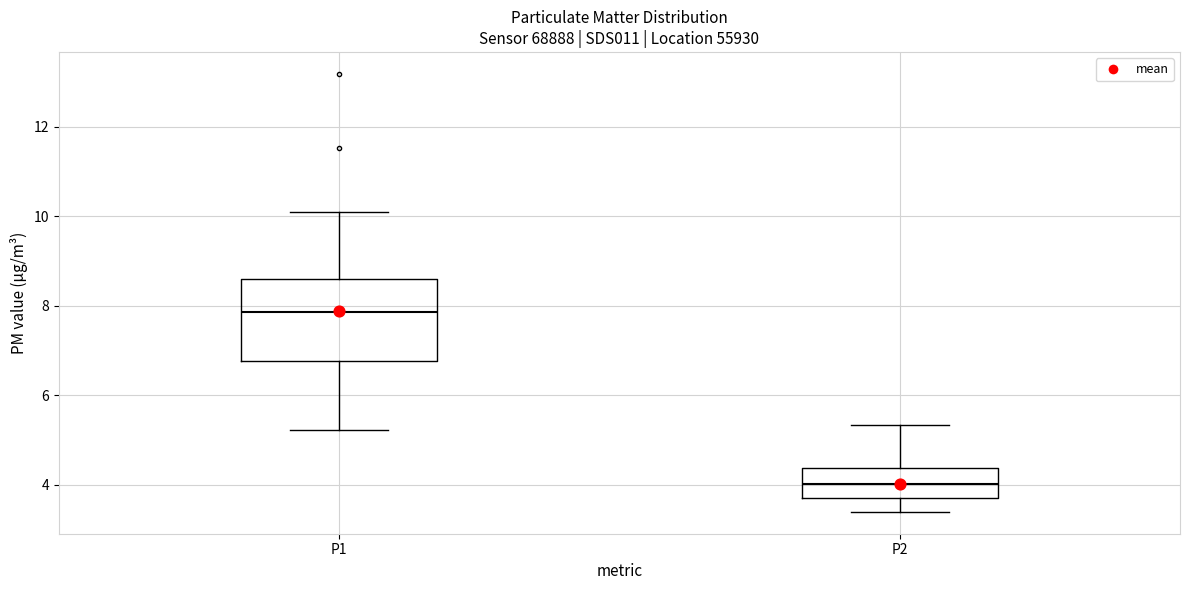

Reading left to right, read every box against the y-axis: the position of its median line, the range the box covers, and the ends of its whiskers. The values are not printed on the chart, so give them approximately, as read against the axis.

P1: median 7.8, box 6.8 to 8.6, whiskers 5.2 to 10.2
P2: median 4.0, box 3.8 to 4.4, whiskers 3.4 to 5.4